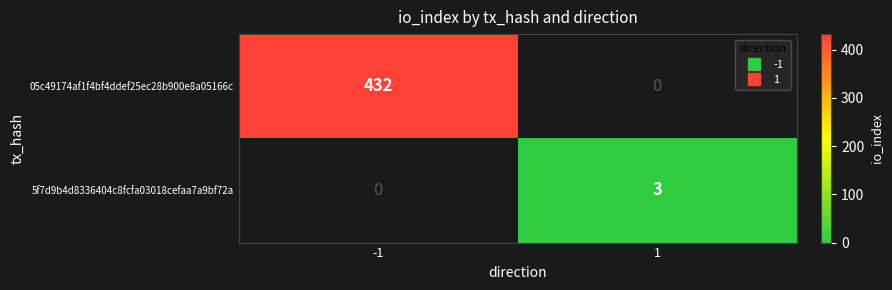

Rank the series at -1 from highest to lowest value.

05c49174af1f4bf4ddef25ec28b900e8a05166c, 5f7d9b4d8336404c8fcfa03018cefaa7a9bf72a